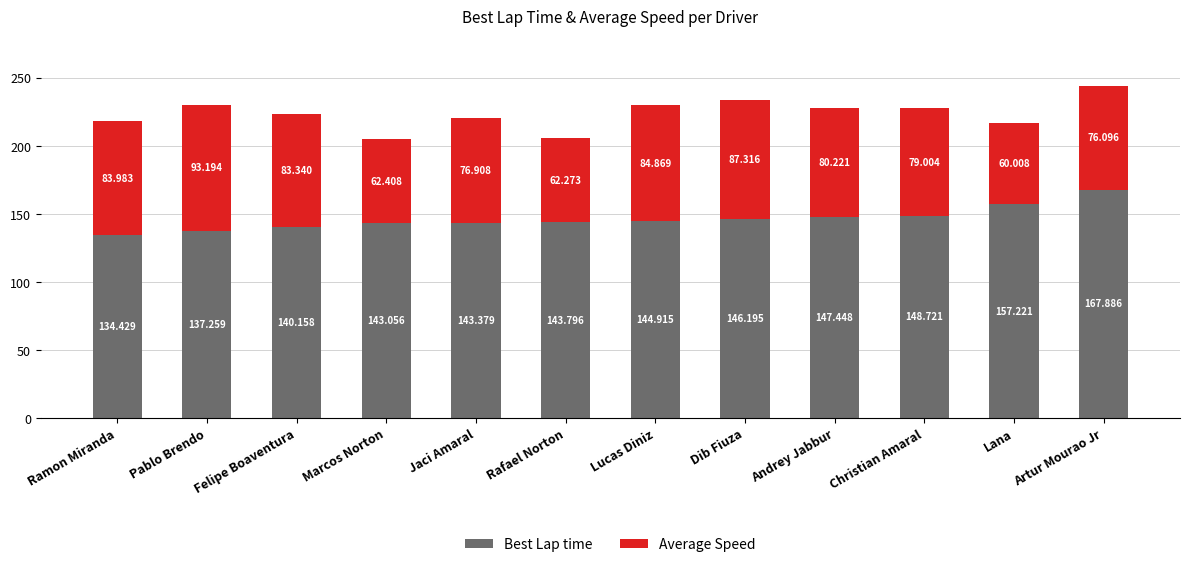

How many values in the Best Lap time series are below 144?

6